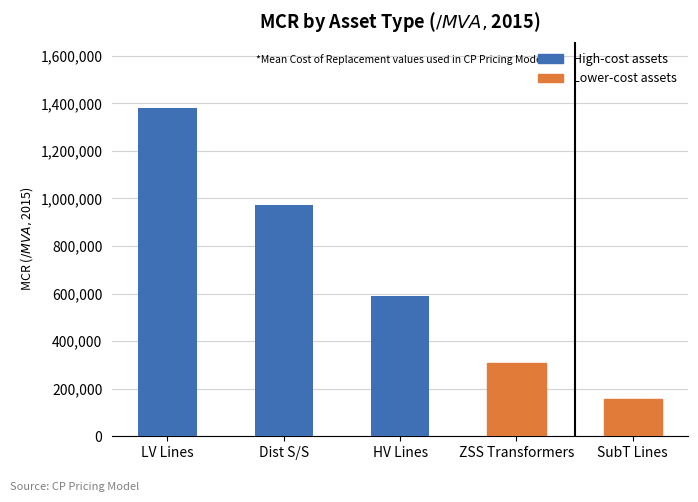

What is the difference between the second highest and minimum values?

815000